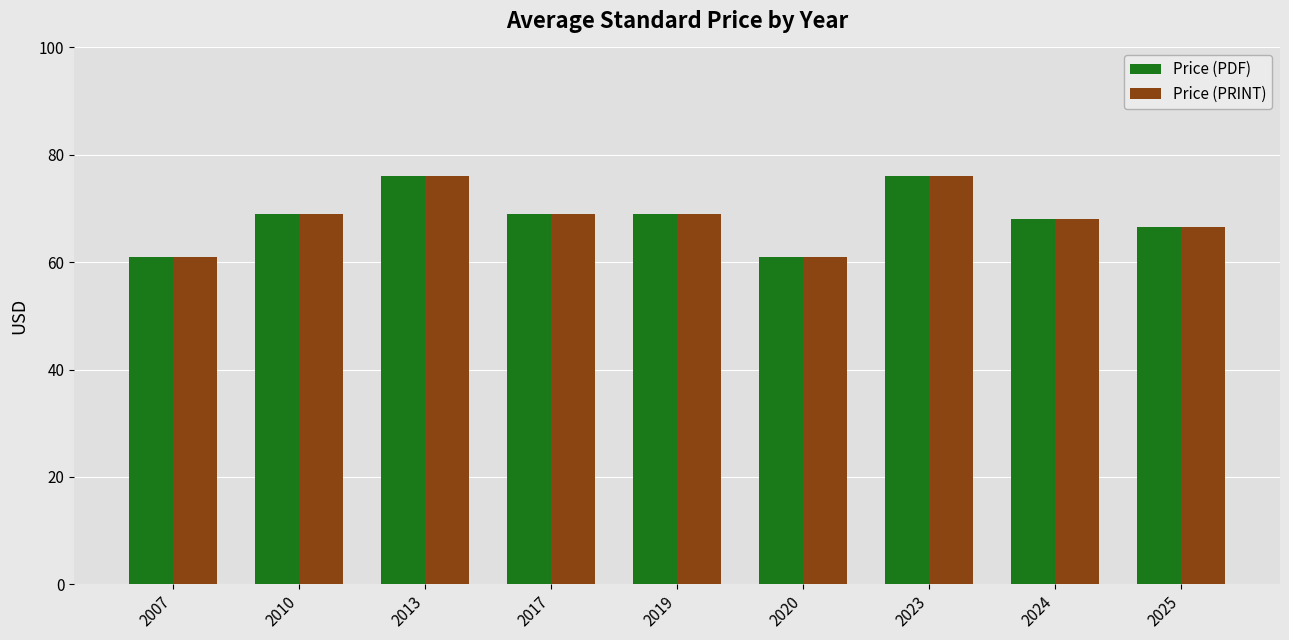

At how many categories does at least one series exceed 63?

7